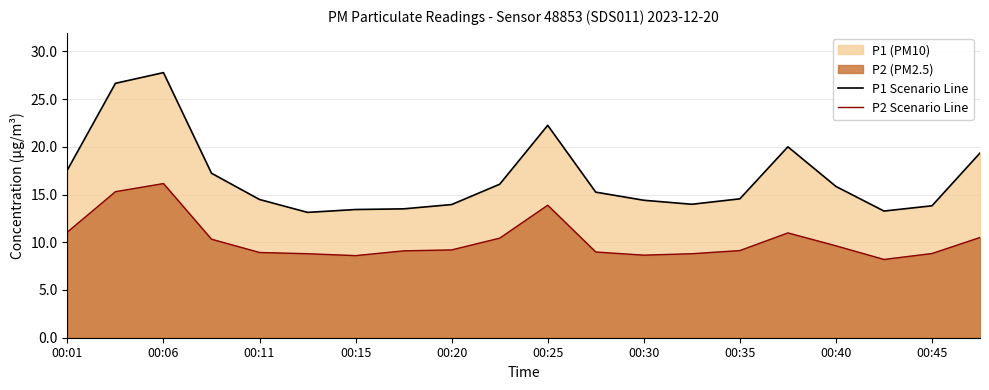

How many values in the P2 Scenario Line series exceed 9?

12